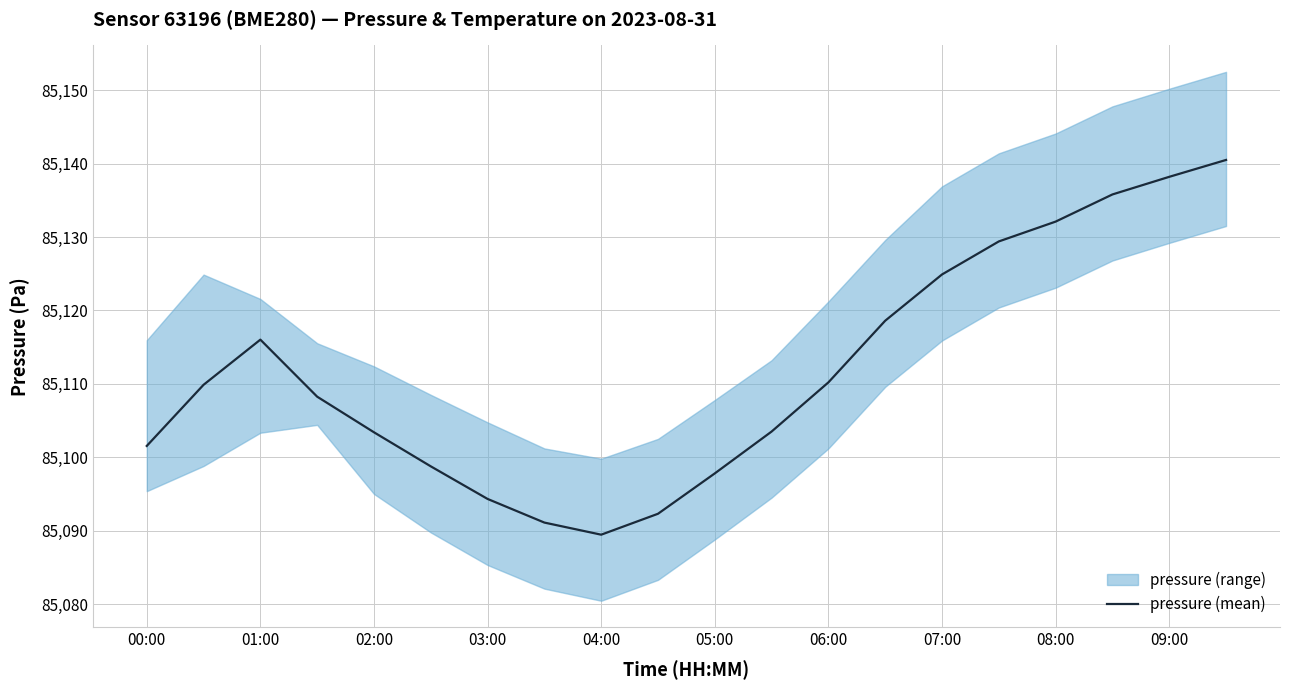

Where is pressure (mean) nearest to the value 85114?

01:00